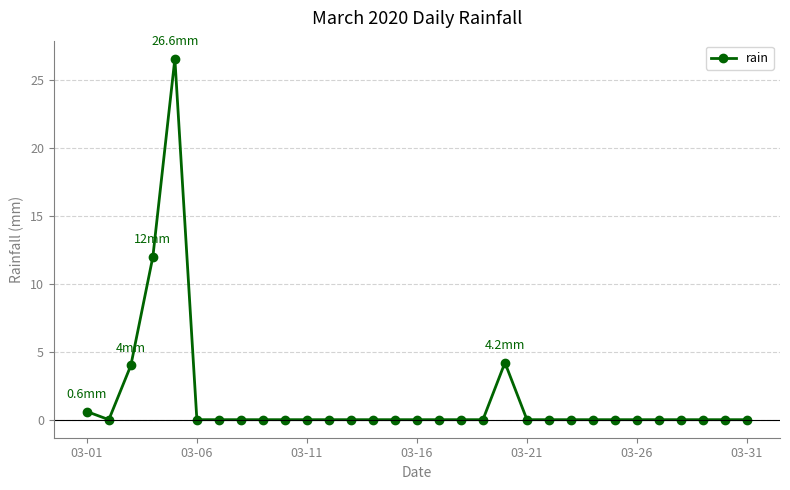

What is the average value?

1.5